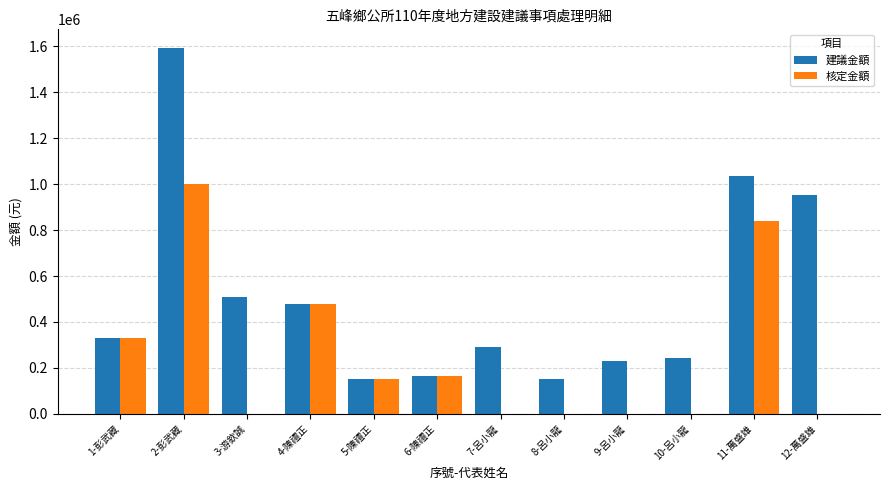

How many groups of bars are there?

12